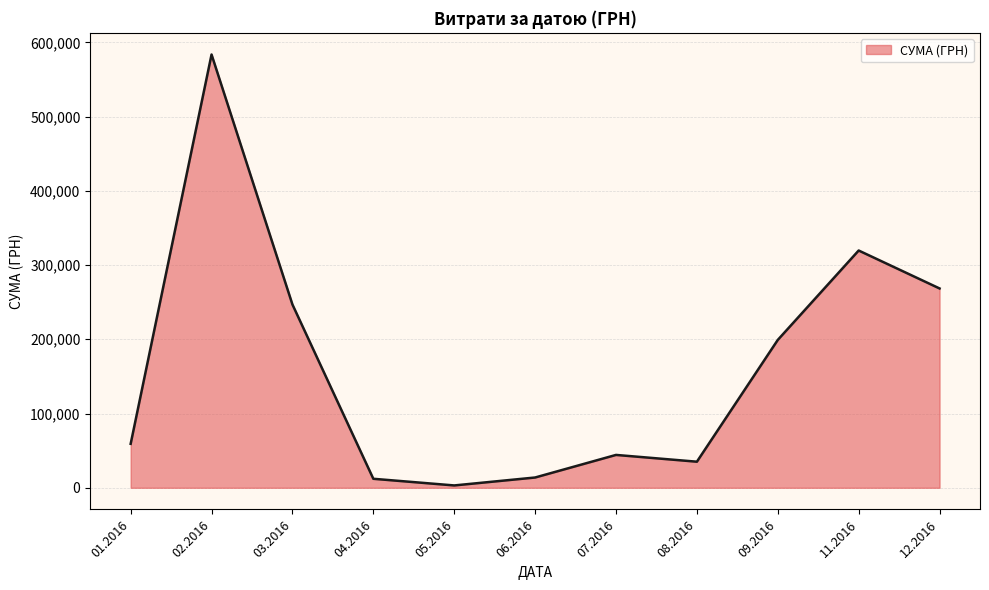

Between 08.2016 and 01.2016, which is larger?

01.2016